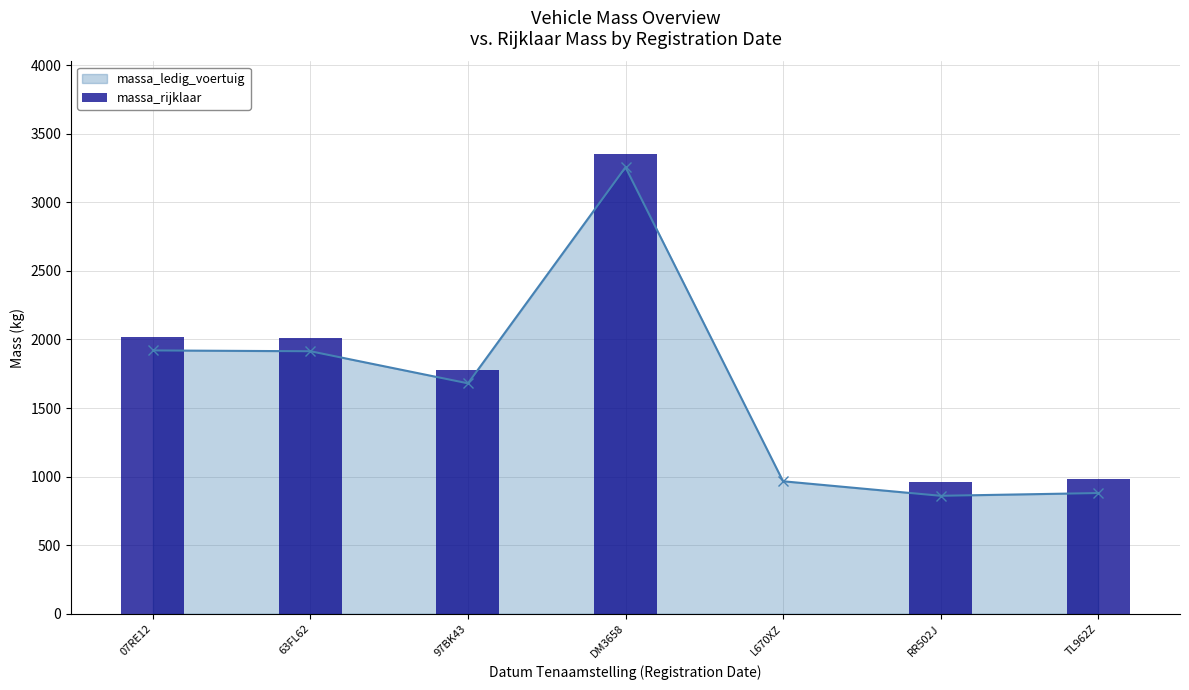

Reading left to right, extract all data points from this chart.

07RE12=2020	63FL62=2014	97BK43=1780	DM3658=3356	L670XZ=0	RR502J=960	TL962Z=980